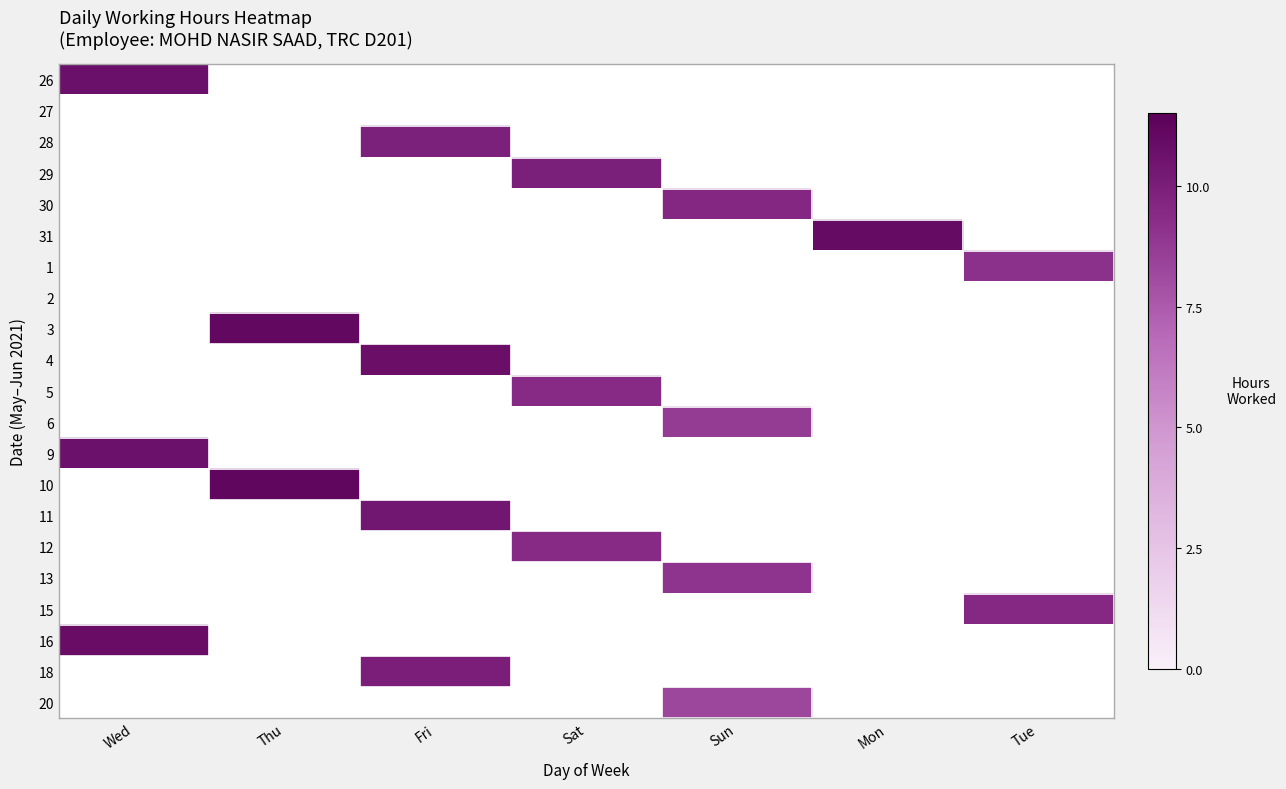

Which category has the highest value across all series?

Thu